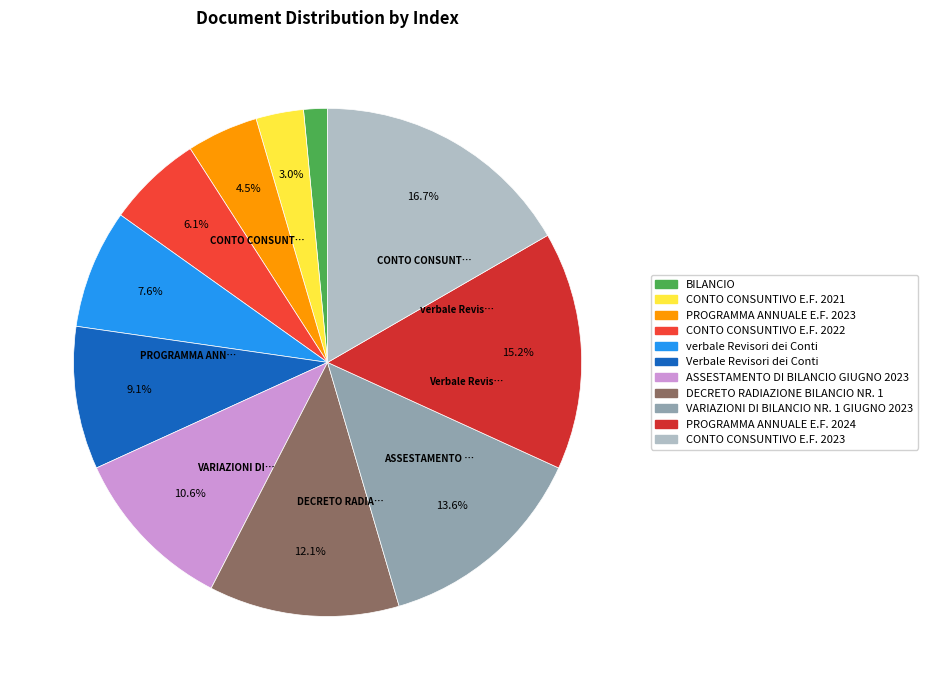

To the nearest percent, what is the combined percentage of ASSESTAMENTO DI BILANCIO GIUGNO 2023 and CONTO CONSUNTIVO E.F. 2021?

14%